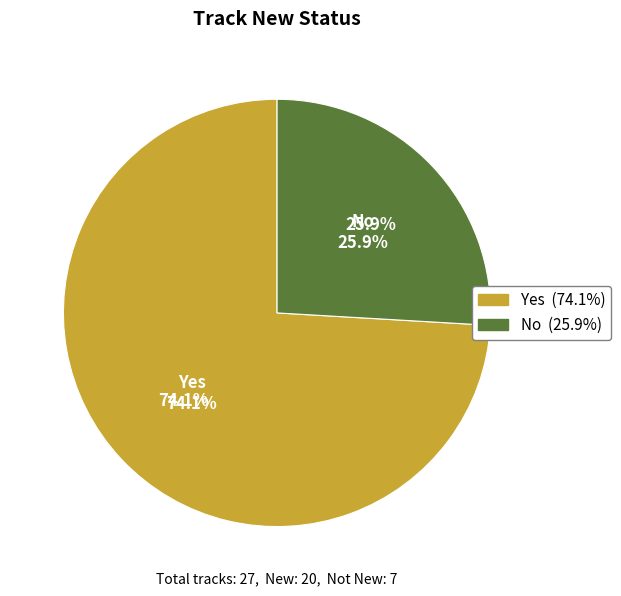

How many slices are in this pie chart?

2